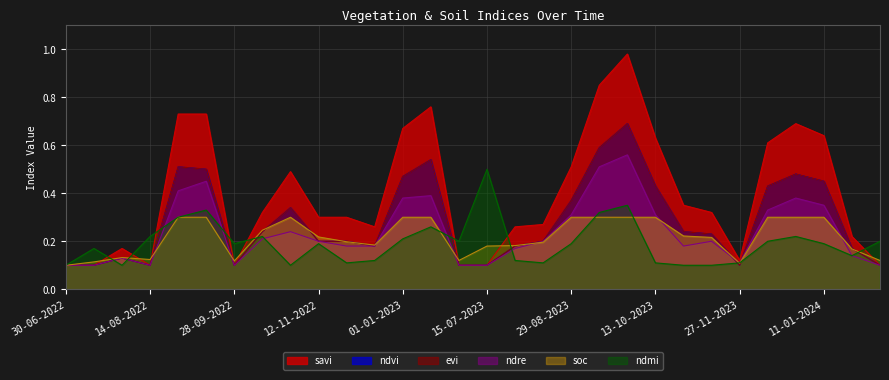

List the series in order of their peak value, highest first.

savi, ndvi, evi, ndre, ndmi, soc